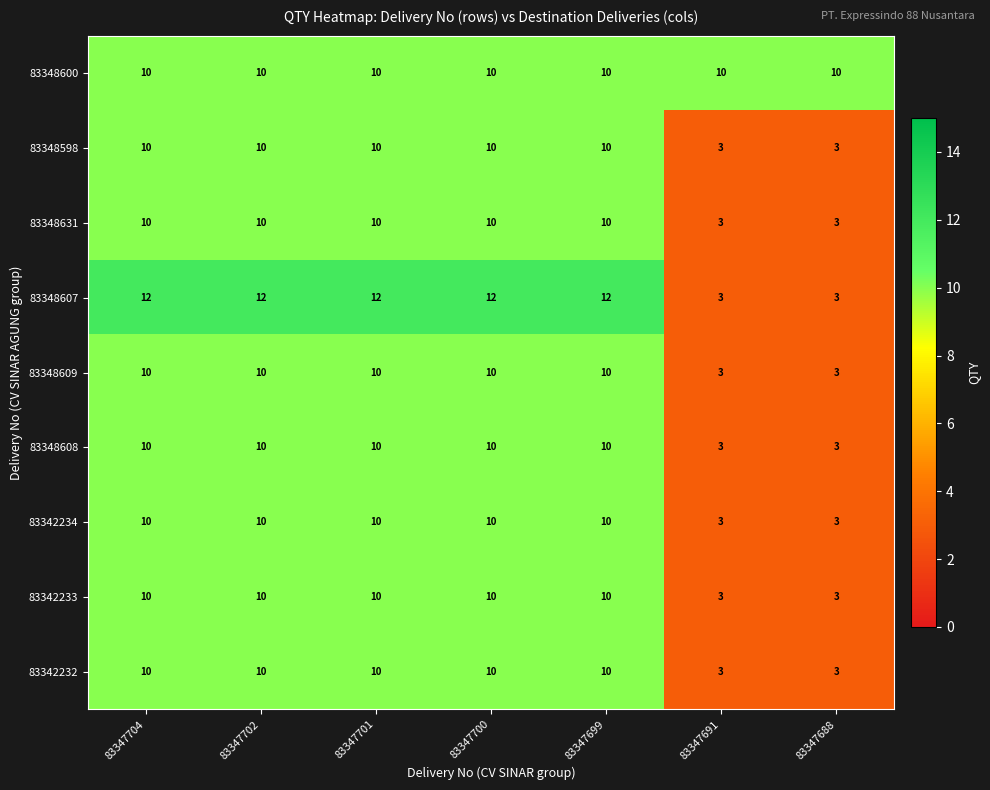

What is the minimum value shown in the chart?

3